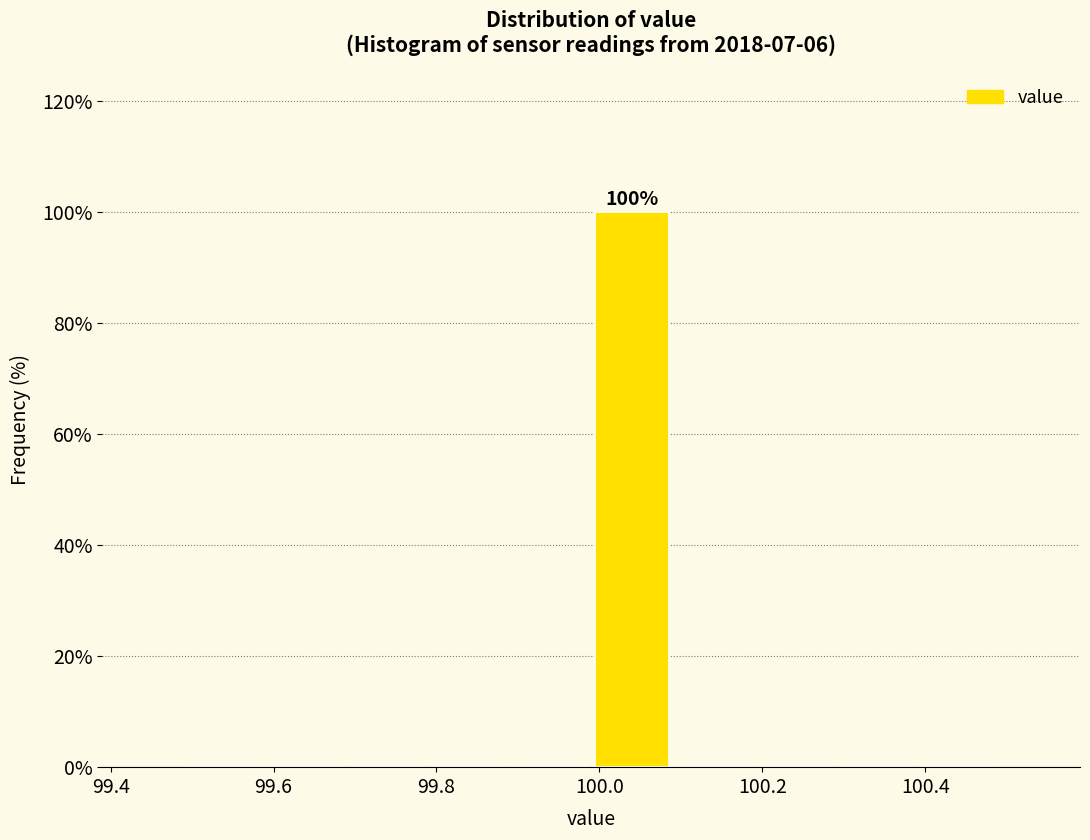

Which range on the x-axis has the tallest bar?

99.99 to 100.09